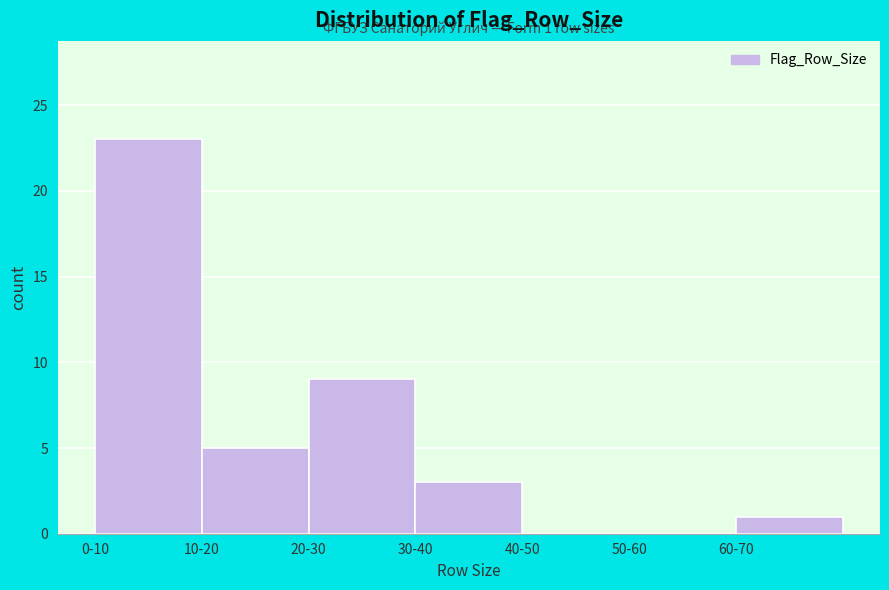

Reading left to right, extract all data points from this chart.

0-10=23	10-20=5	20-30=9	30-40=3	40-50=0	50-60=0	60-70=1